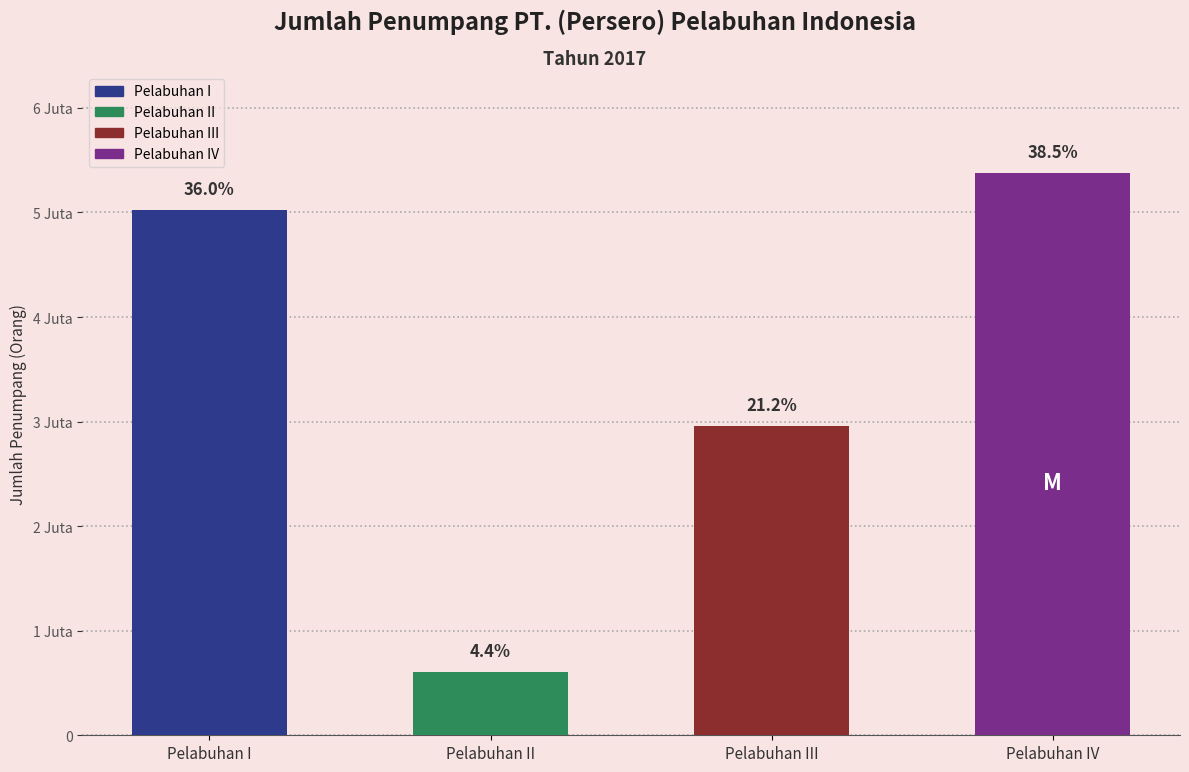

True or false: the data shows 875358 at PT. (Persero) Pelabuhan Indonesia III.

False